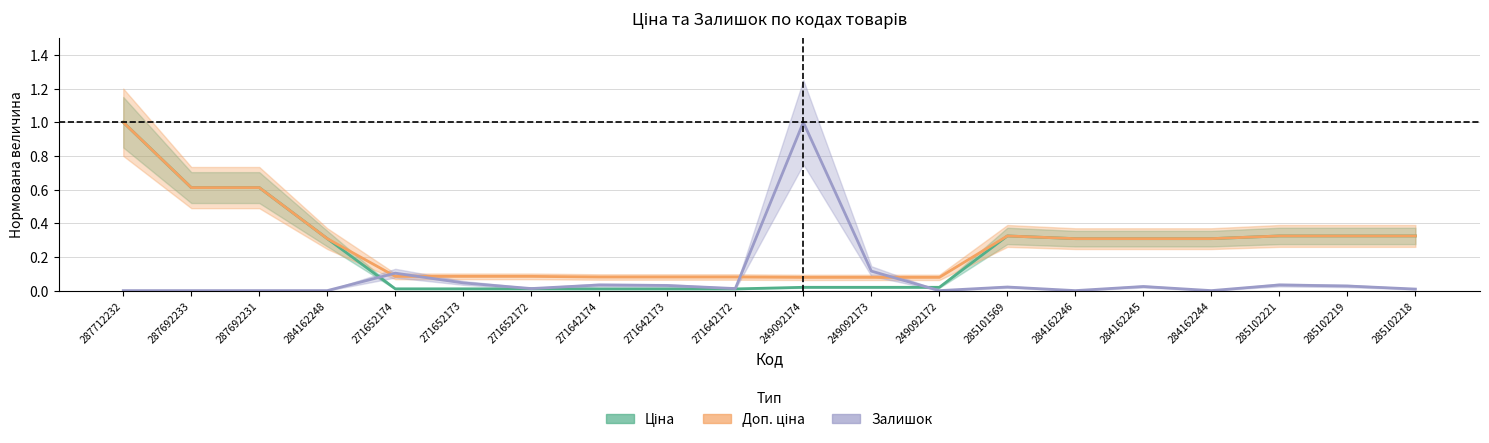

At which category is the sum across all series the highest?

287712232